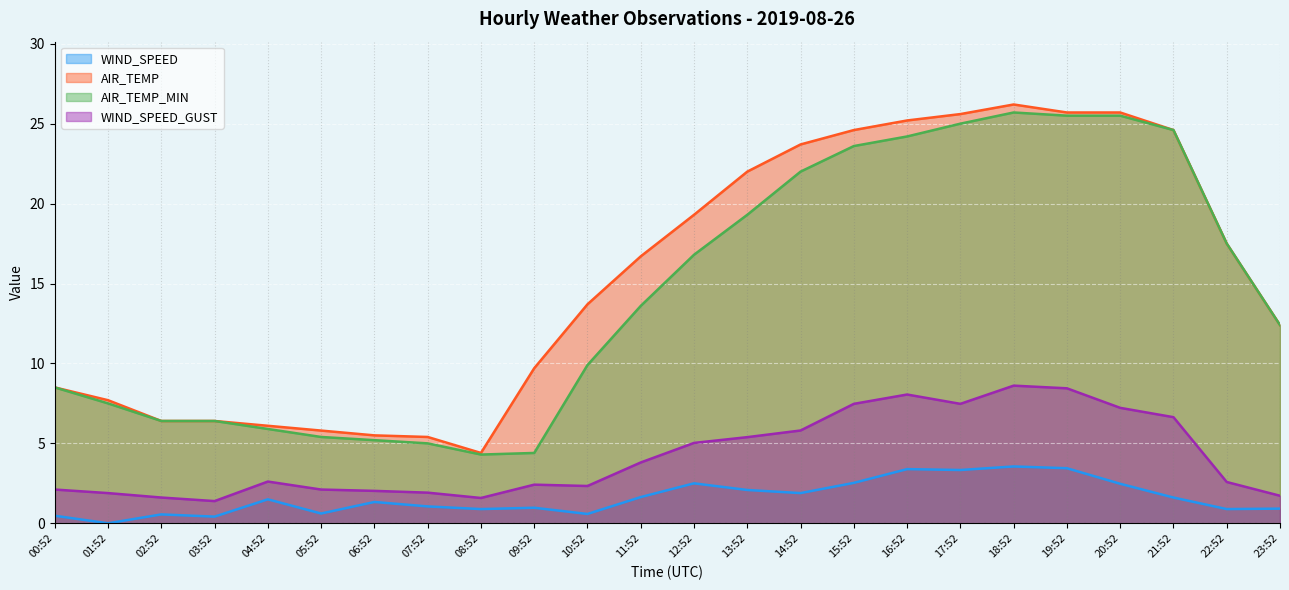

Between 00:52 and 20:52, which series saw the biggest shift?

AIR_TEMP